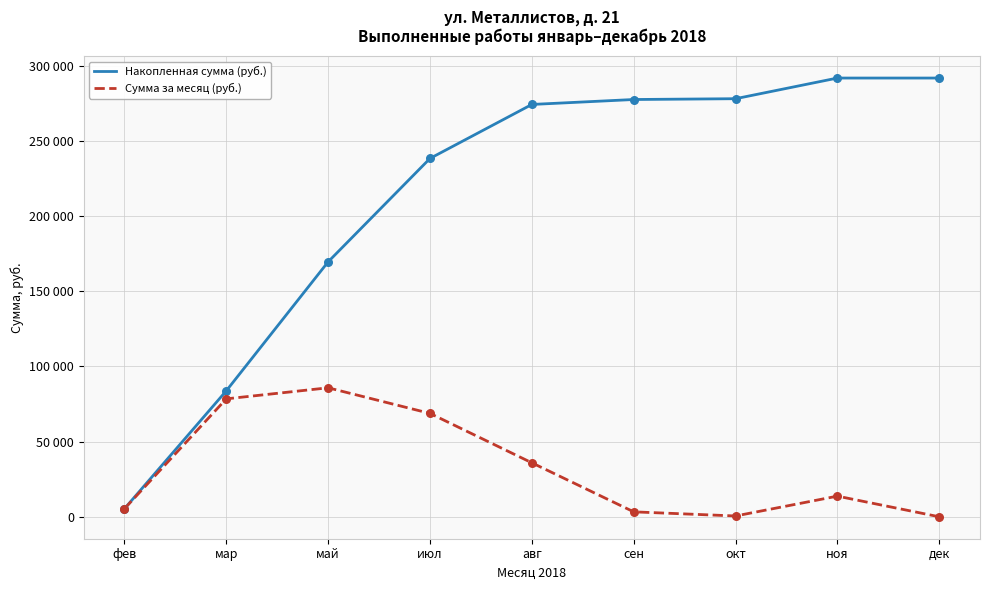

Is this an area chart (filled region under the line)?

No